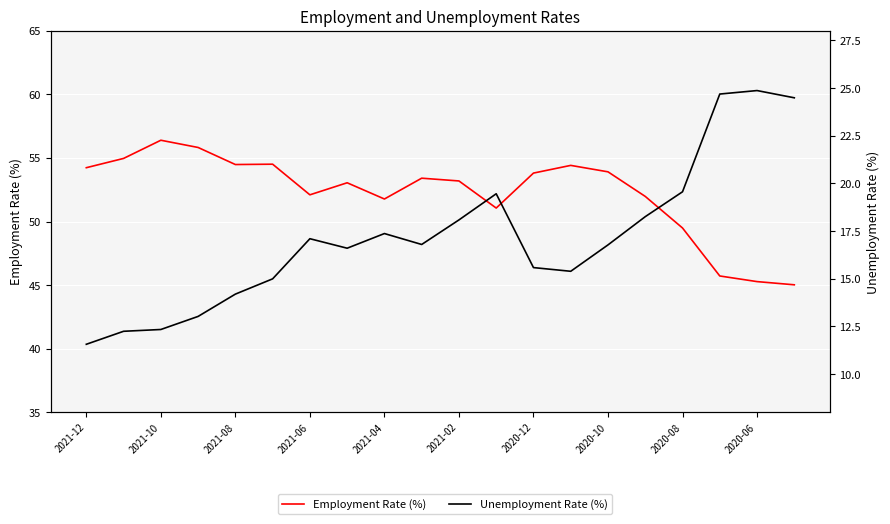

In Employment Rate (%), how many points are lower than both neighbors (excluding endpoints)?

4